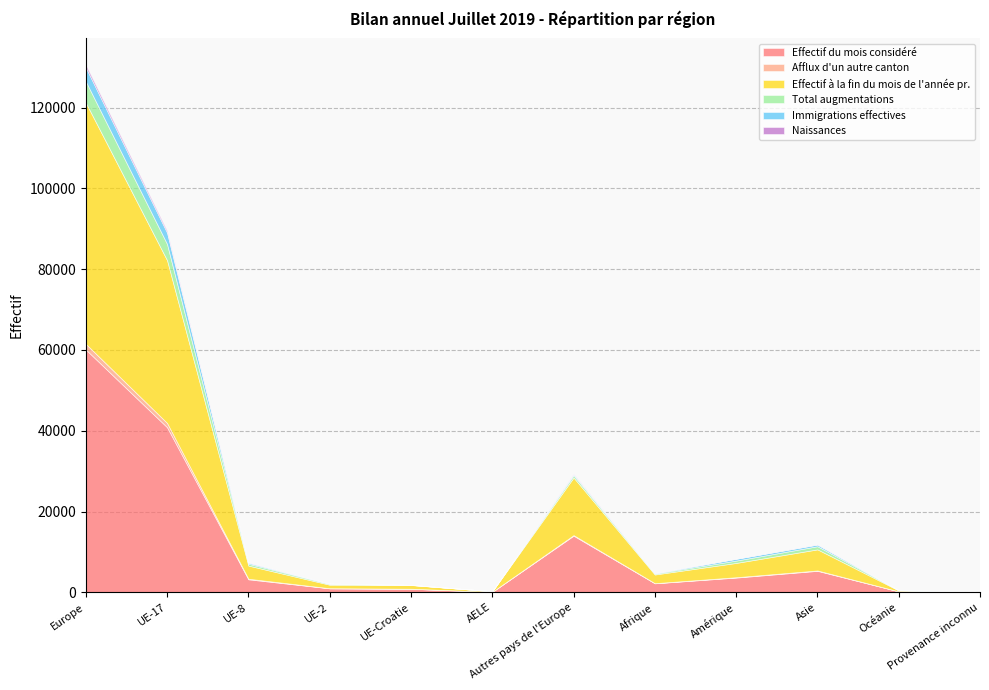

True or false: Total augmentations and Effectif à la fin du mois de l'année pr. cross at least once.

False